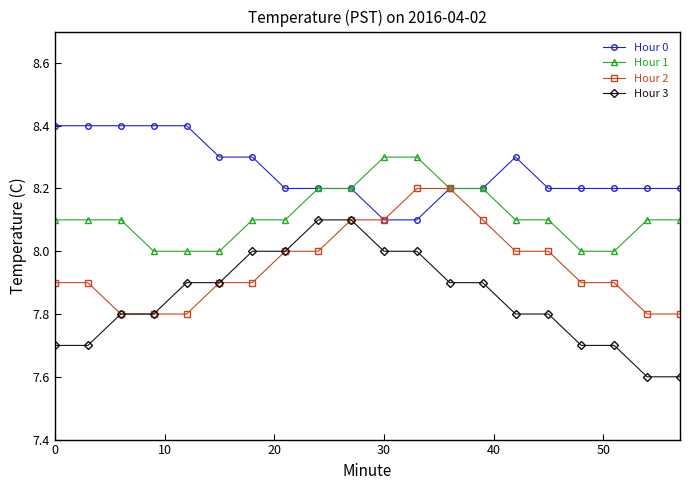

What is the smallest value displayed?

7.6